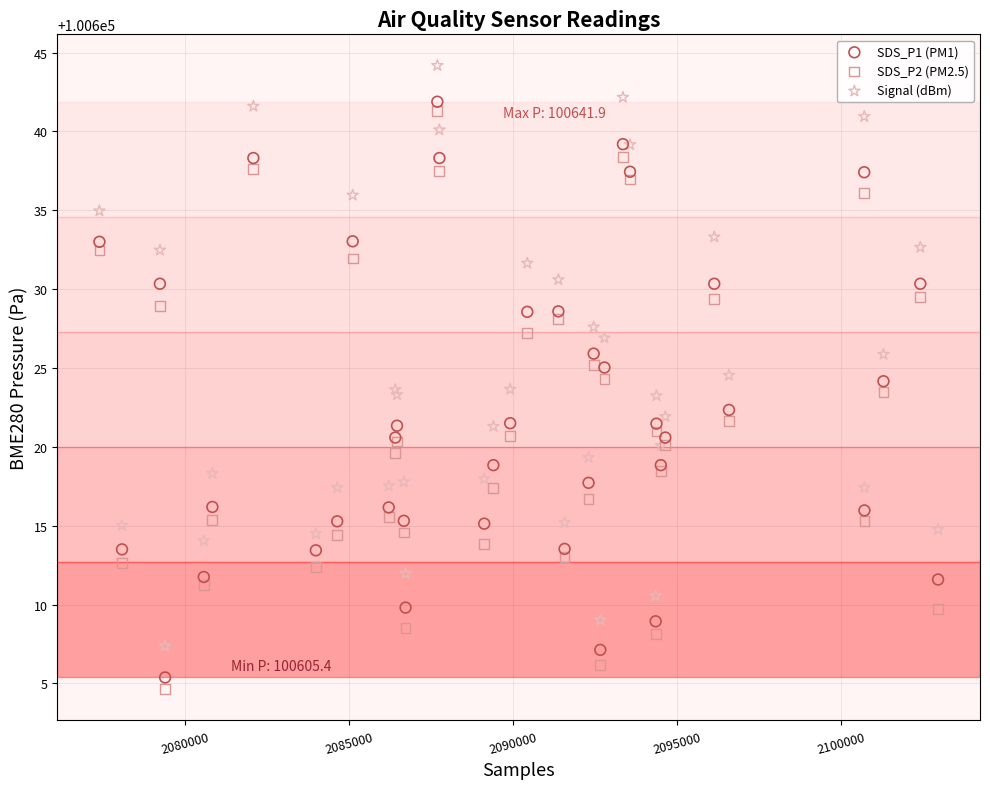

What are all the series names shown in the legend?

SDS_P1 (PM1), SDS_P2 (PM2.5), Signal (dBm)